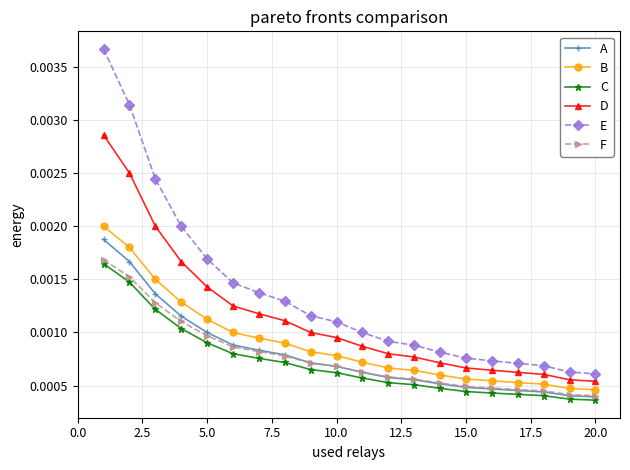

Does the chart display data point markers on the line(s)?

Yes